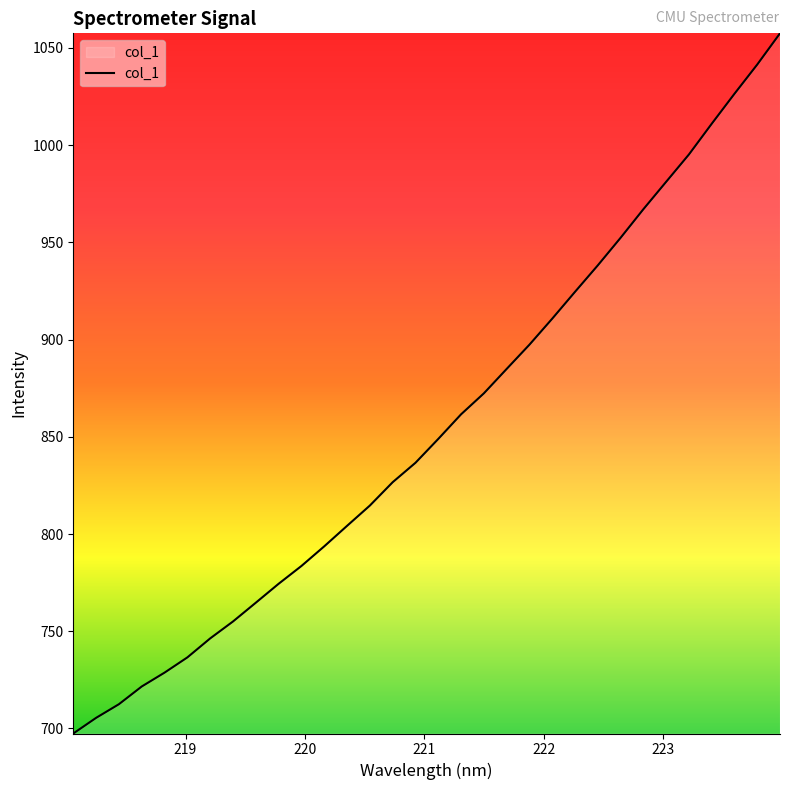

What is the smallest value displayed?

697.4